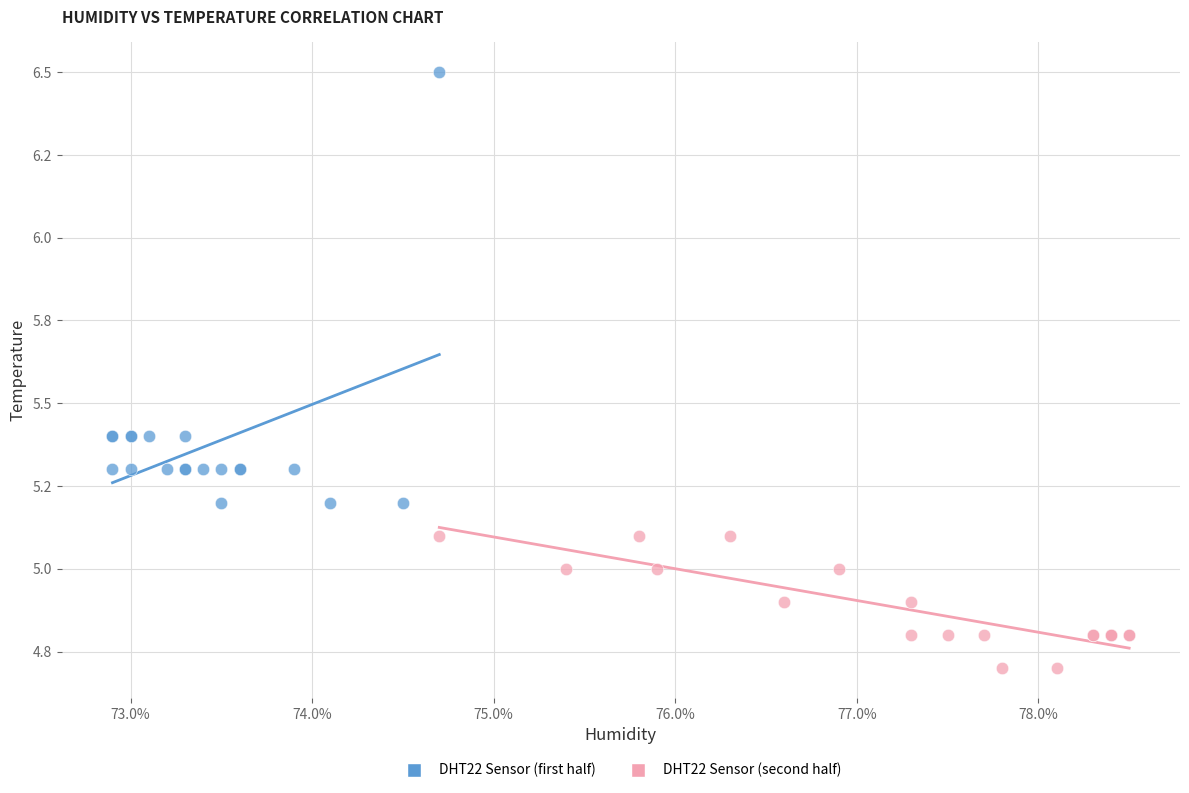

Which series reaches the maximum Y coordinate?

DHT22 Sensor (first half)